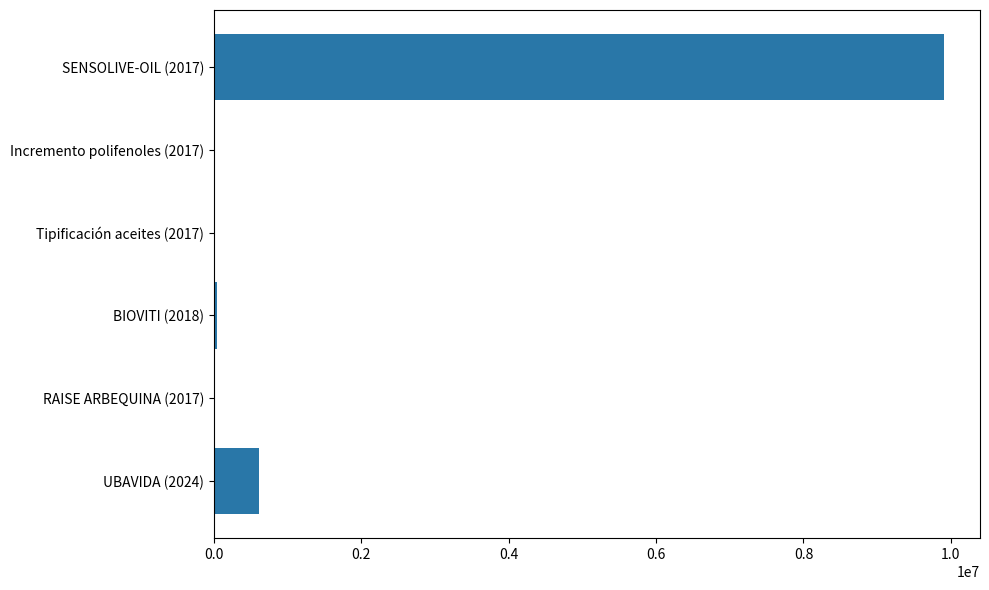

How many series are shown in this chart?

1